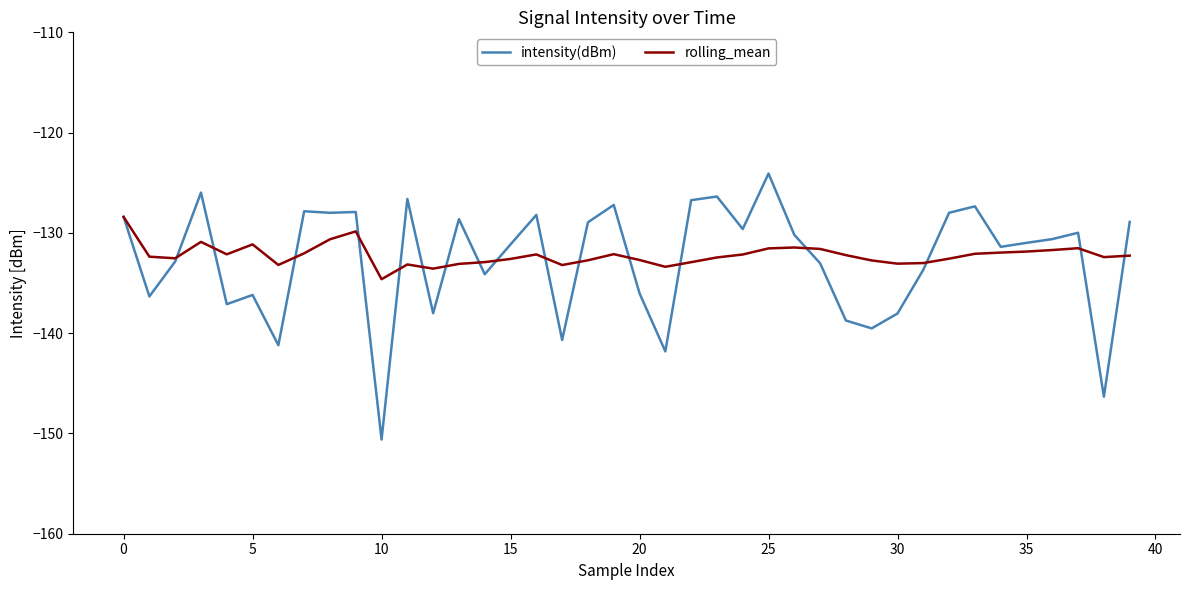

What is the lowest value of the intensity(dBm) series?

-150.6